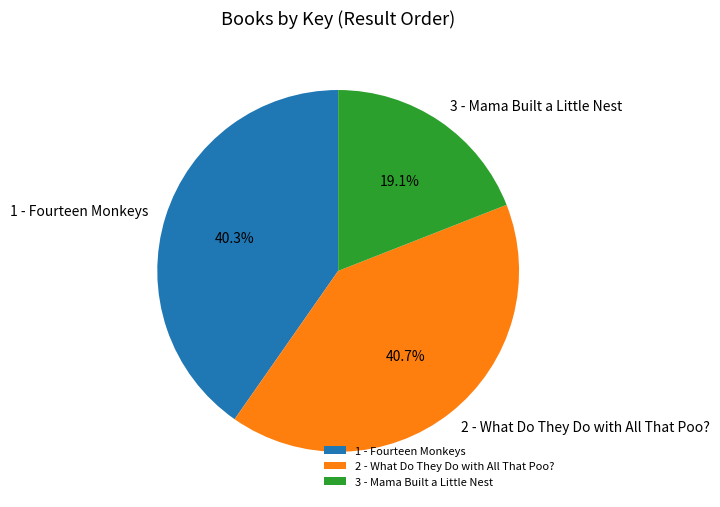

To the nearest percent, what is the difference between the 3 - Mama Built a Little Nest and 1 - Fourteen Monkeys slice percentages?

21%